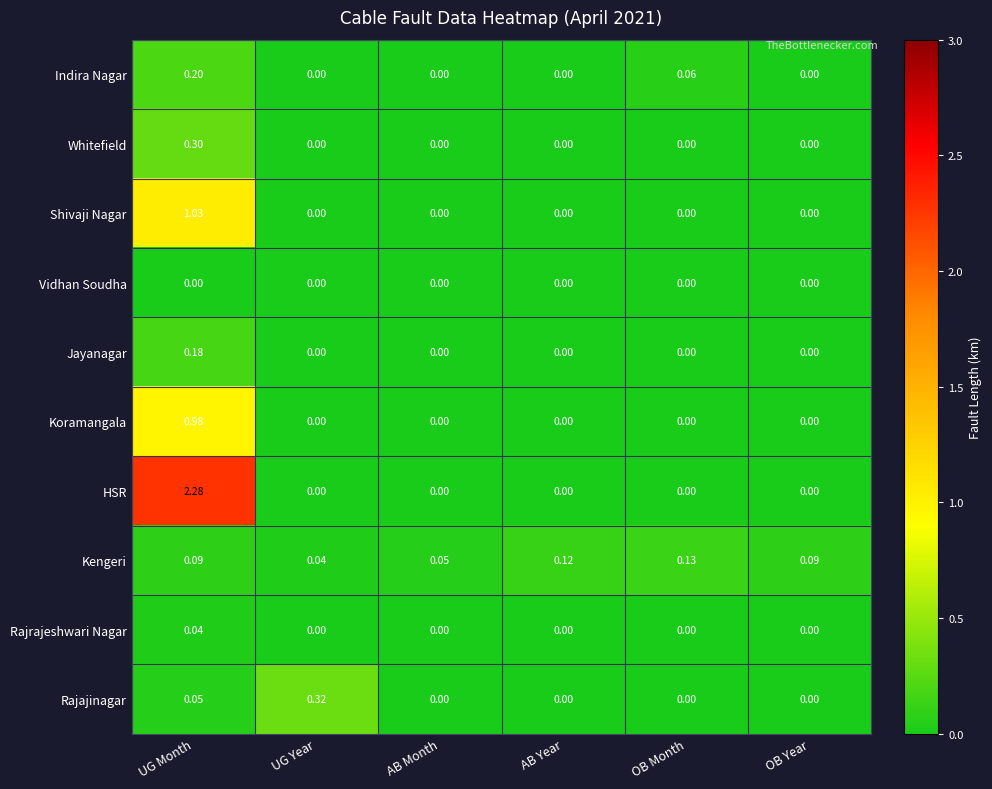

Rank the series by their maximum value, from lowest to highest.

Vidhan Soudha, Rajrajeshwari Nagar, Kengeri, Jayanagar, Indira Nagar, Whitefield, Rajajinagar, Koramangala, Shivaji Nagar, HSR